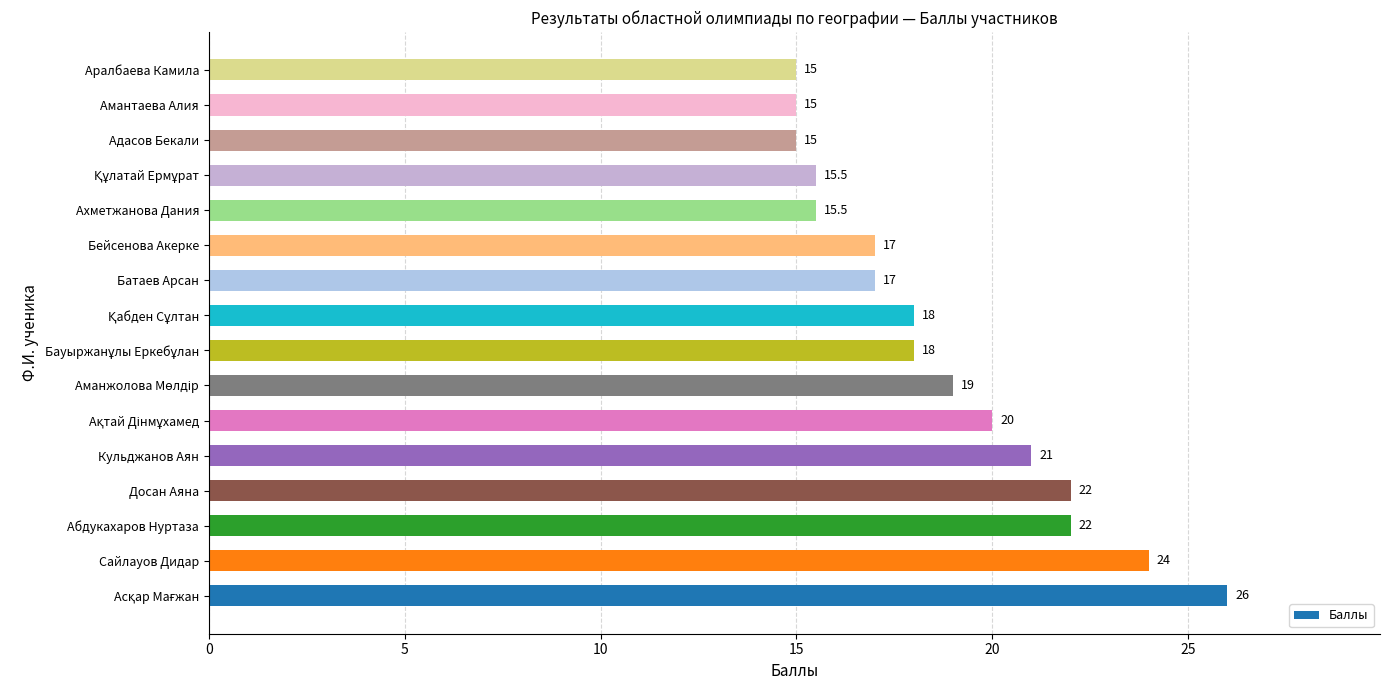

What is the change in value from Досан Аяна to Адасов Бекали?

-7.0